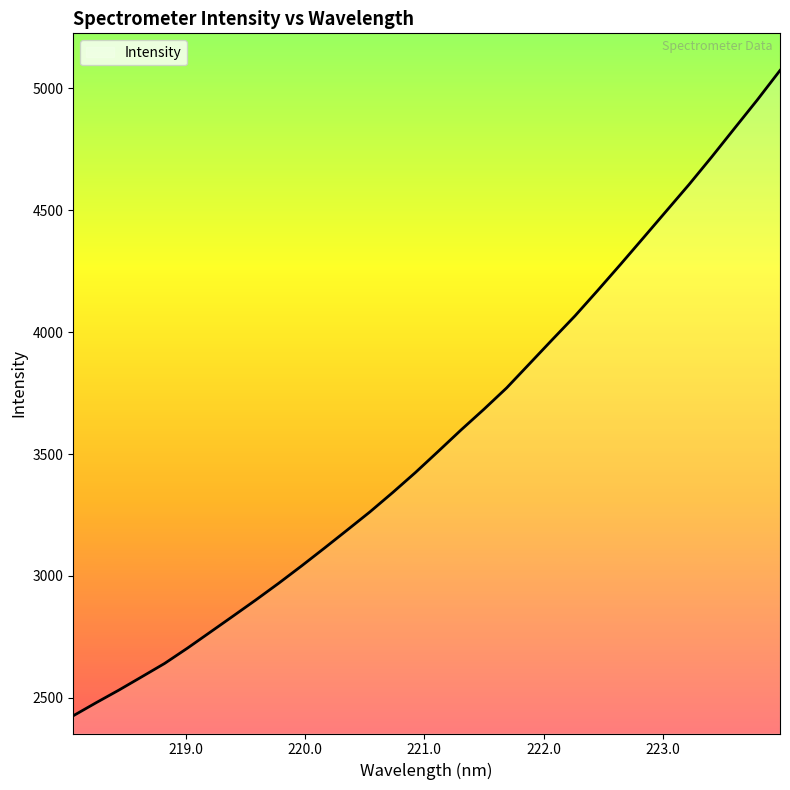

What is the difference between the maximum and minimum values?

2647.3